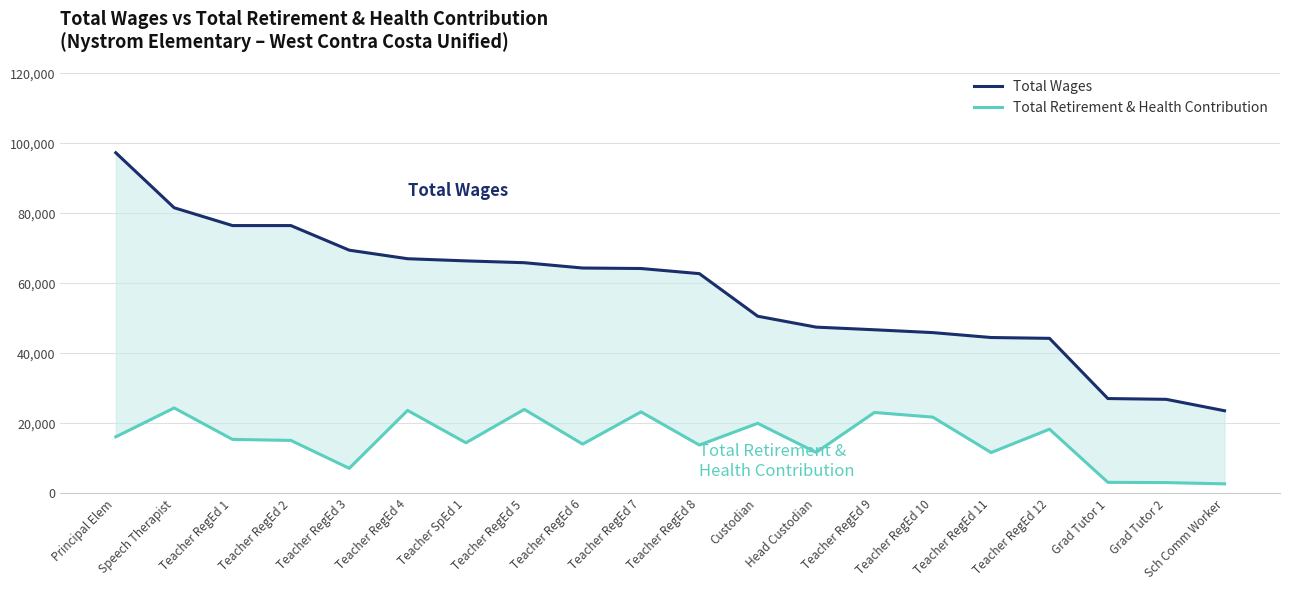

What is the label of the 6th point from the left?

Teacher RegEd 4